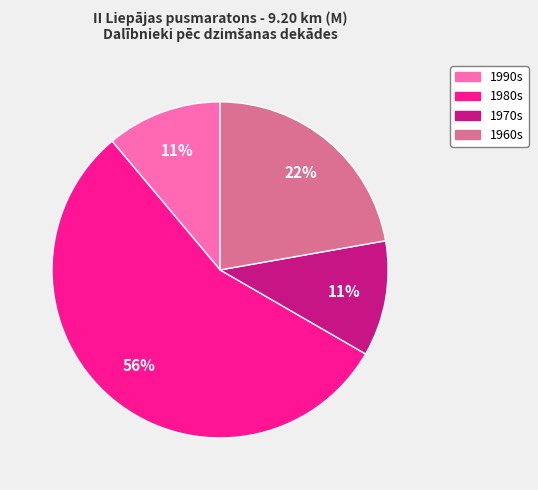

To the nearest percent, what is the average slice percentage?

25%